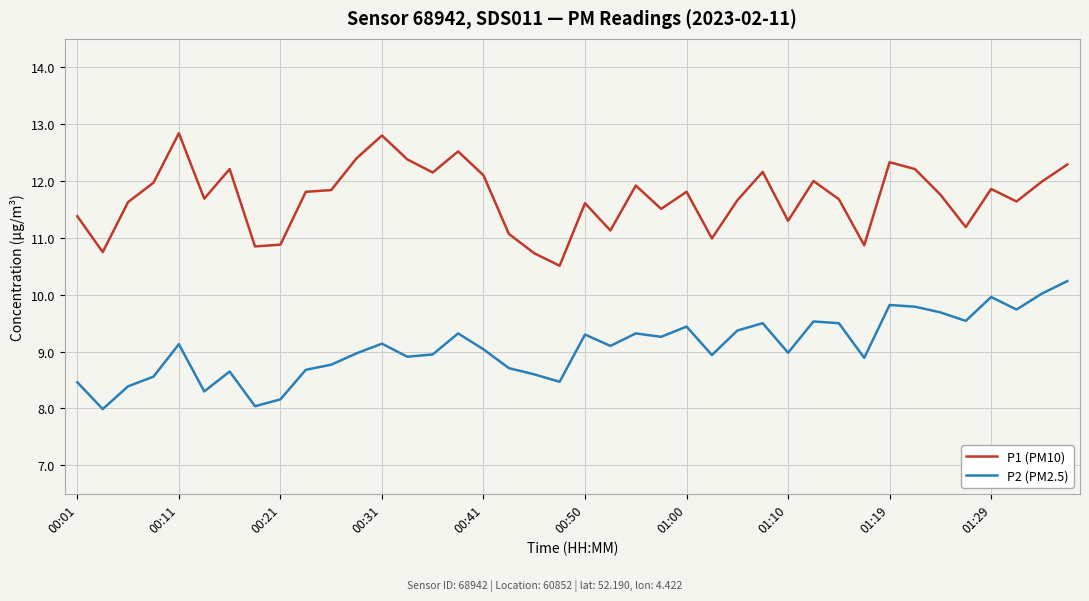

True or false: P2 (PM2.5) and P1 (PM10) intersect in this chart.

False